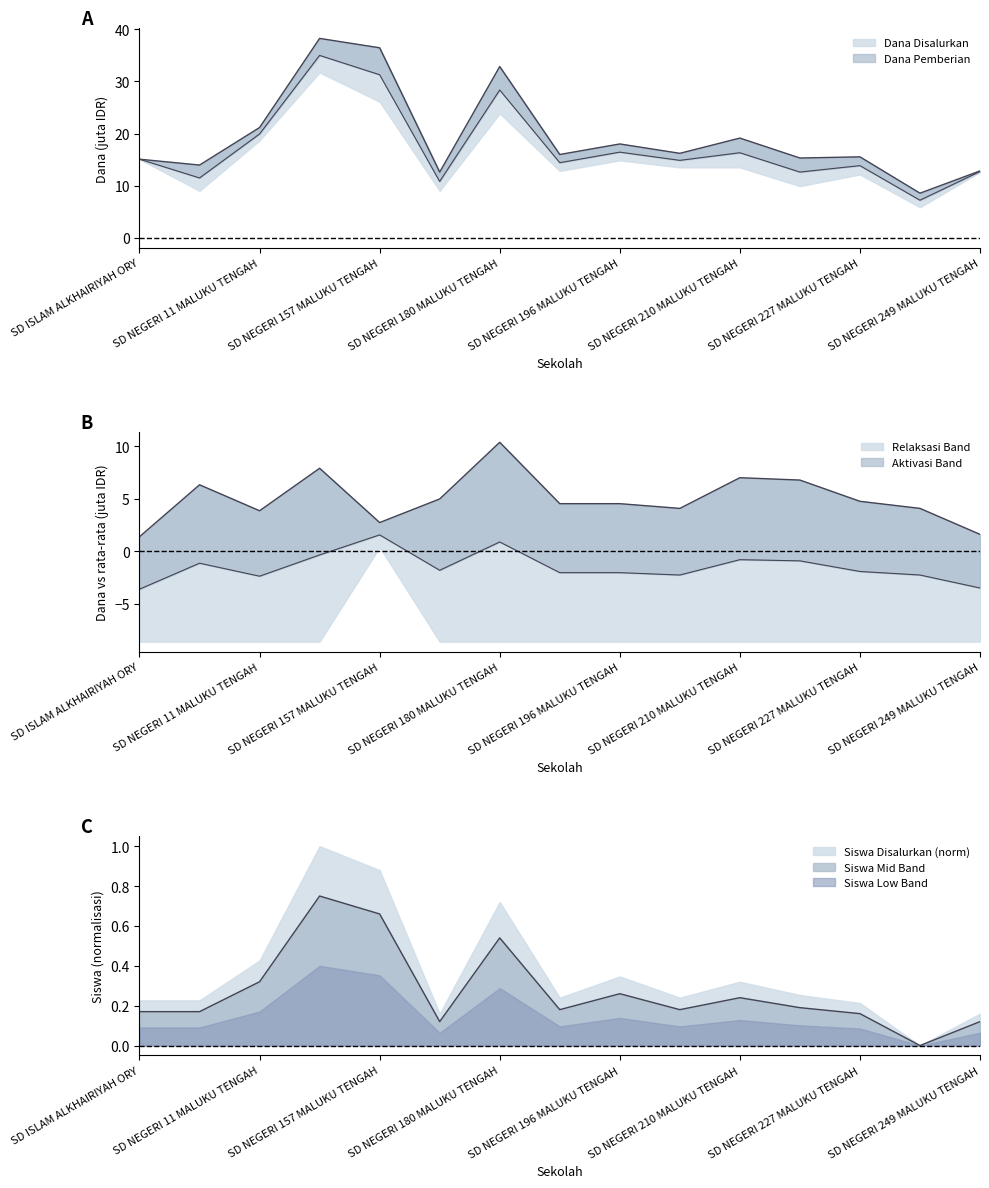

Is the value of Pemberian Relaksasi at SD NEGERI 11 MALUKU TENGAH greater than the value of Siswa Disalurkan at SD NEGERI 11 MALUKU TENGAH?

Yes